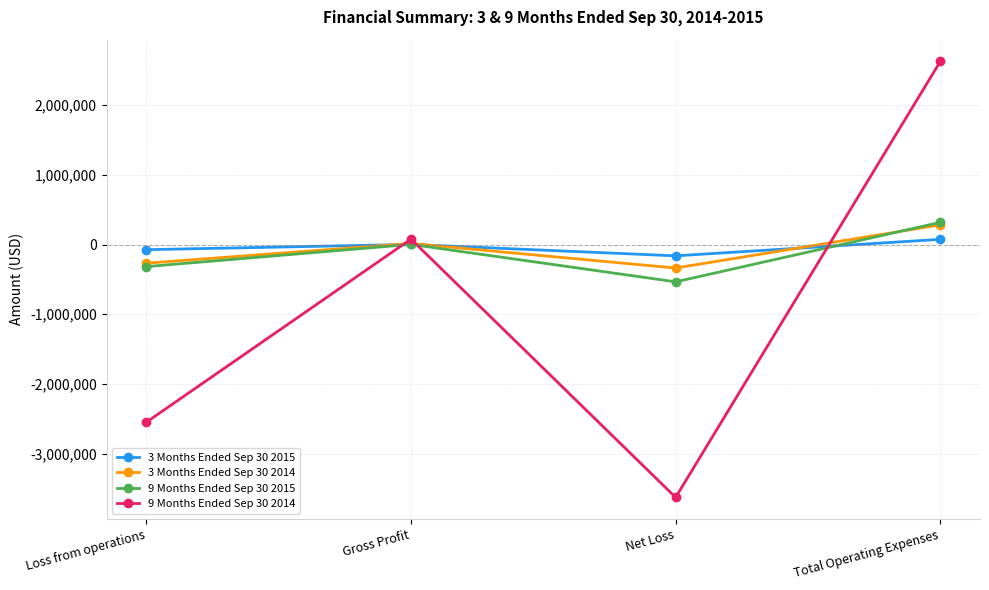

Which series has the widest spread of values?

9 Months Ended Sep 30 2014